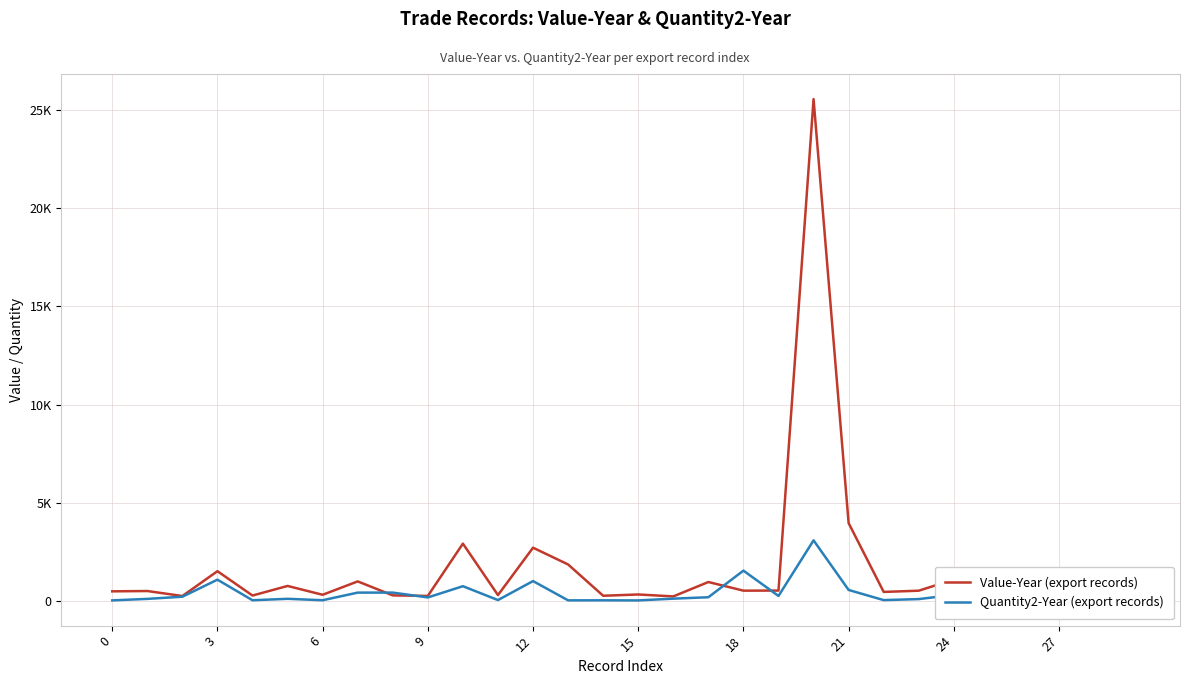

What is the minimum value for Quantity2-Year (export records)?

5